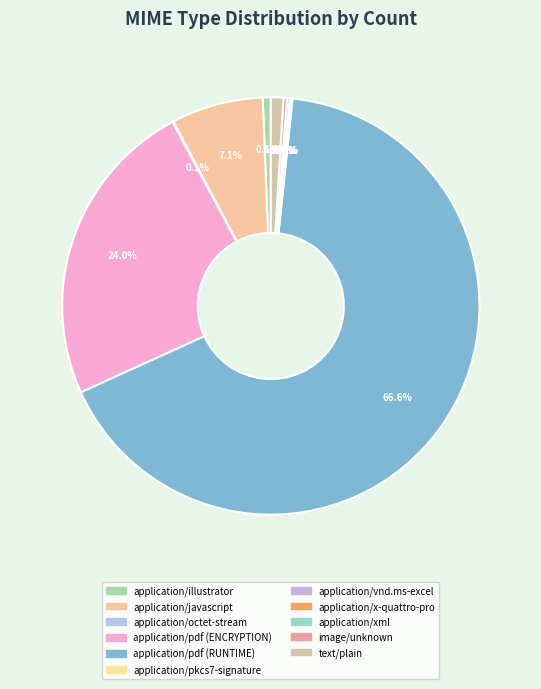

To the nearest percent, what is the average slice percentage?

9%